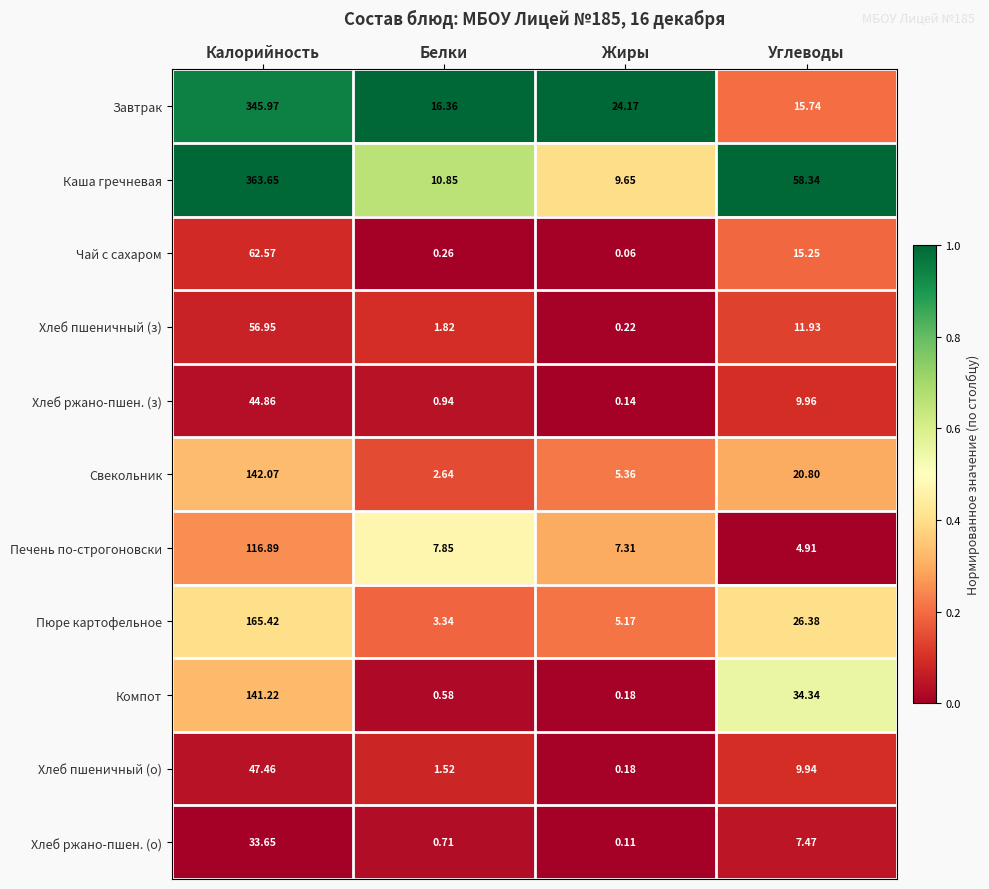

Which series has the widest spread of values?

Каша гречневая